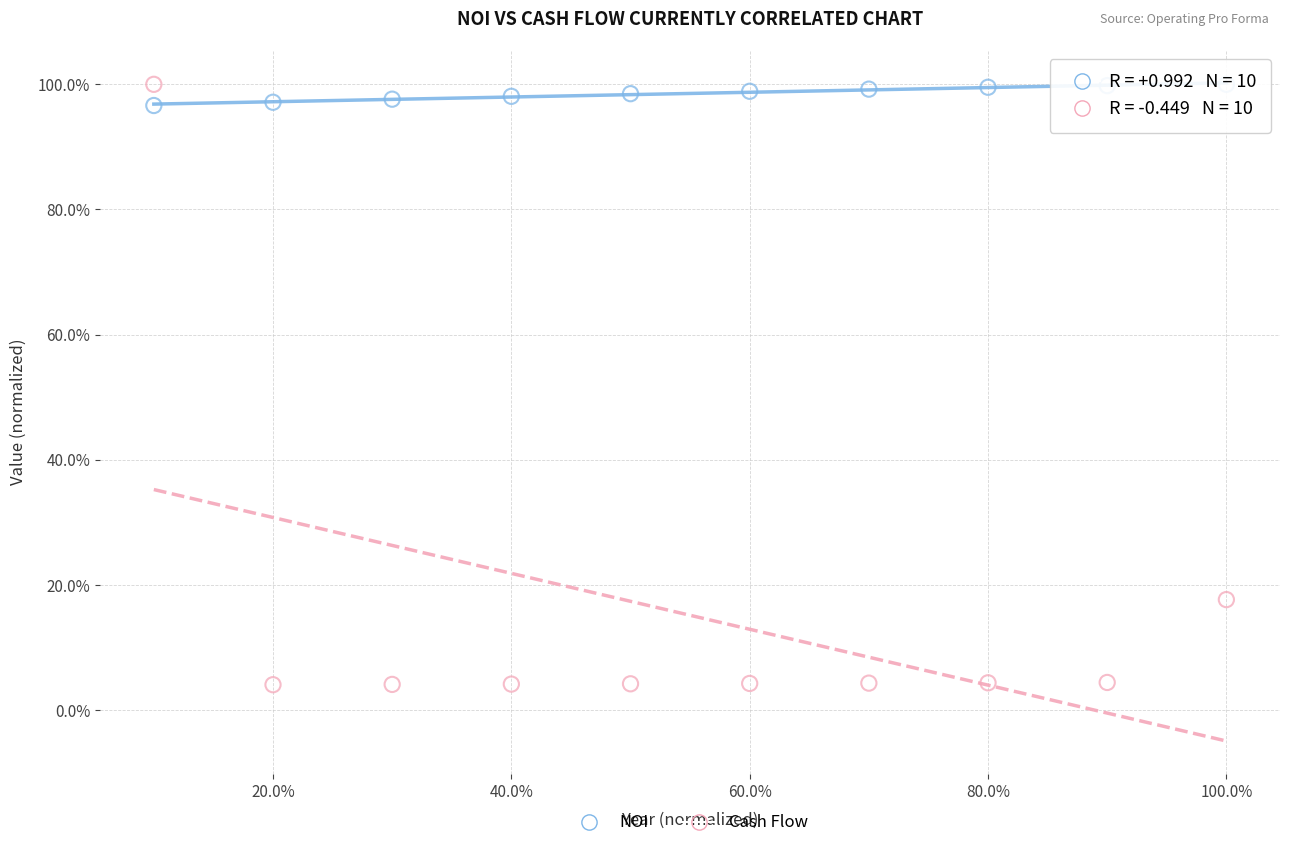

Which series contains the lowest Y value?

Cash Flow